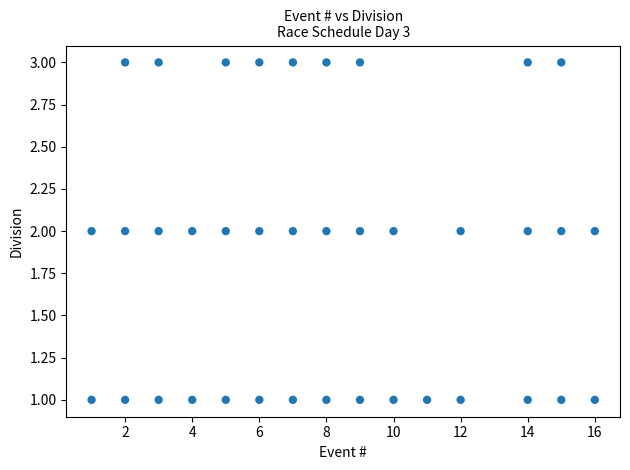

What is the range of X values (max minus min)?

15